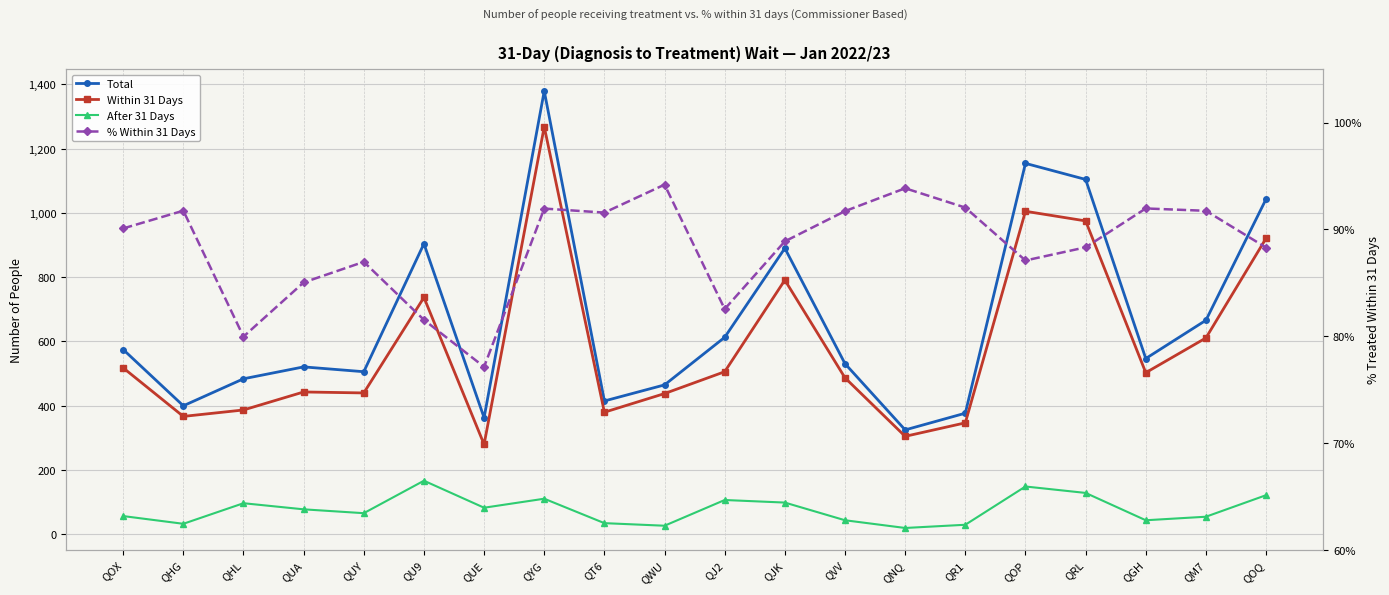

What are all the series names shown in the legend?

Total, Within 31 Days, After 31 Days, % Within 31 Days